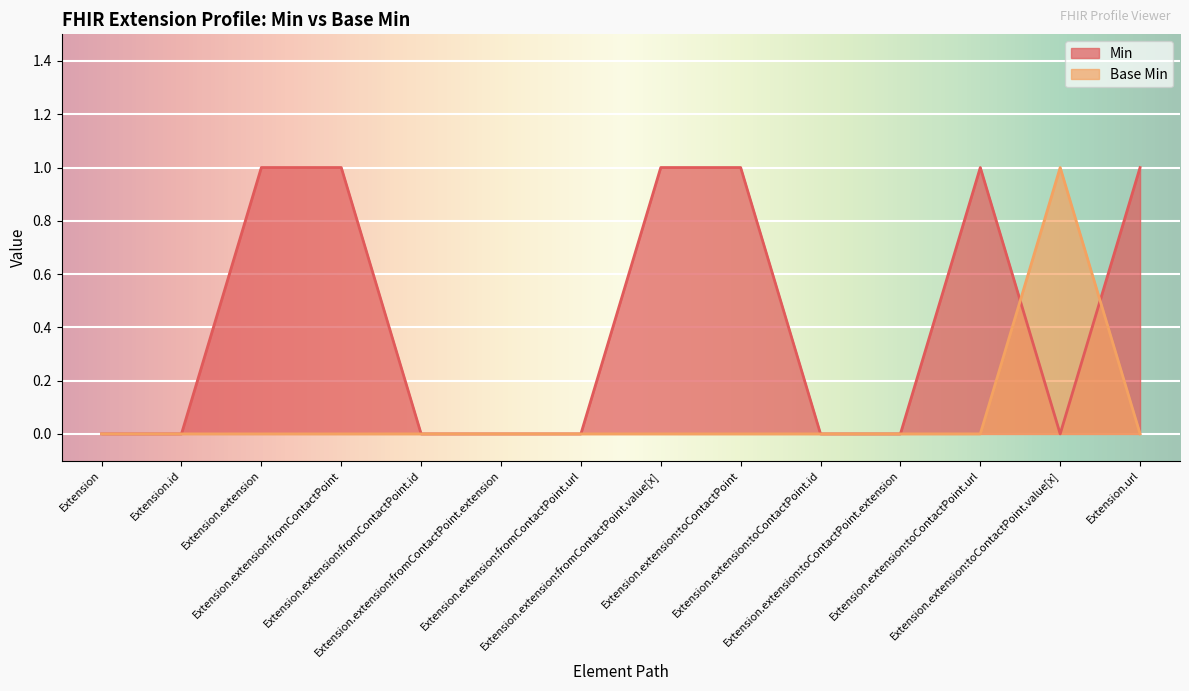

Rank the series at Extension.extension:toContactPoint.id from lowest to highest value.

Min, Base Min